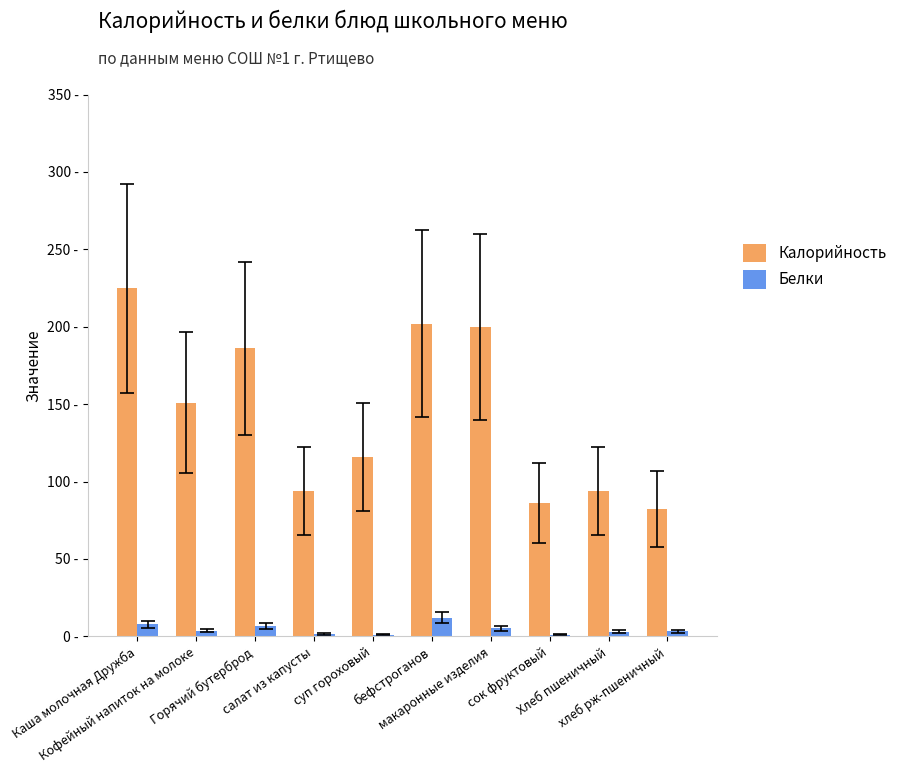

Which label corresponds to the smallest value in the chart?

сок фруктовый